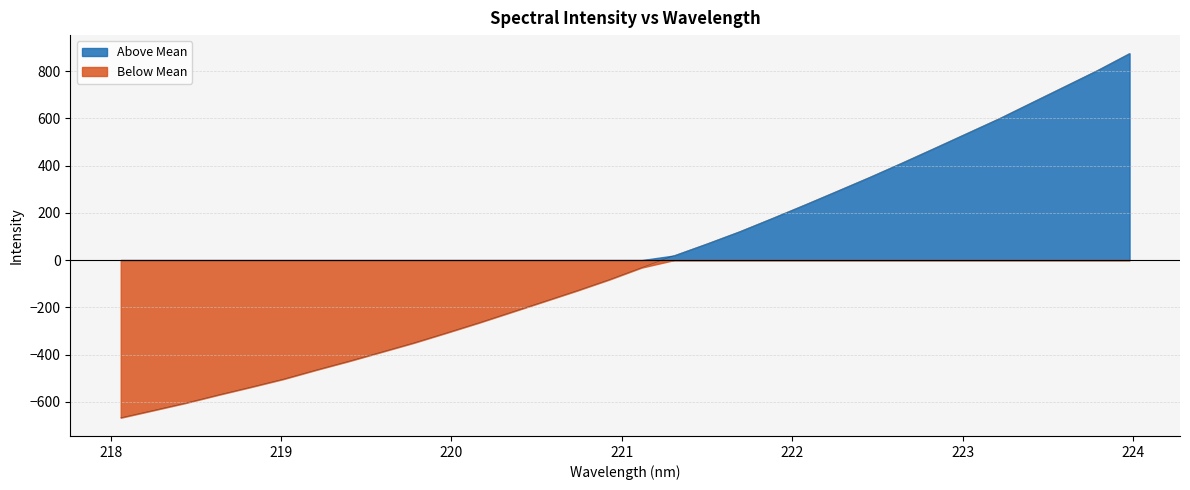

What is the value of the 8th point from the left?

-428.2